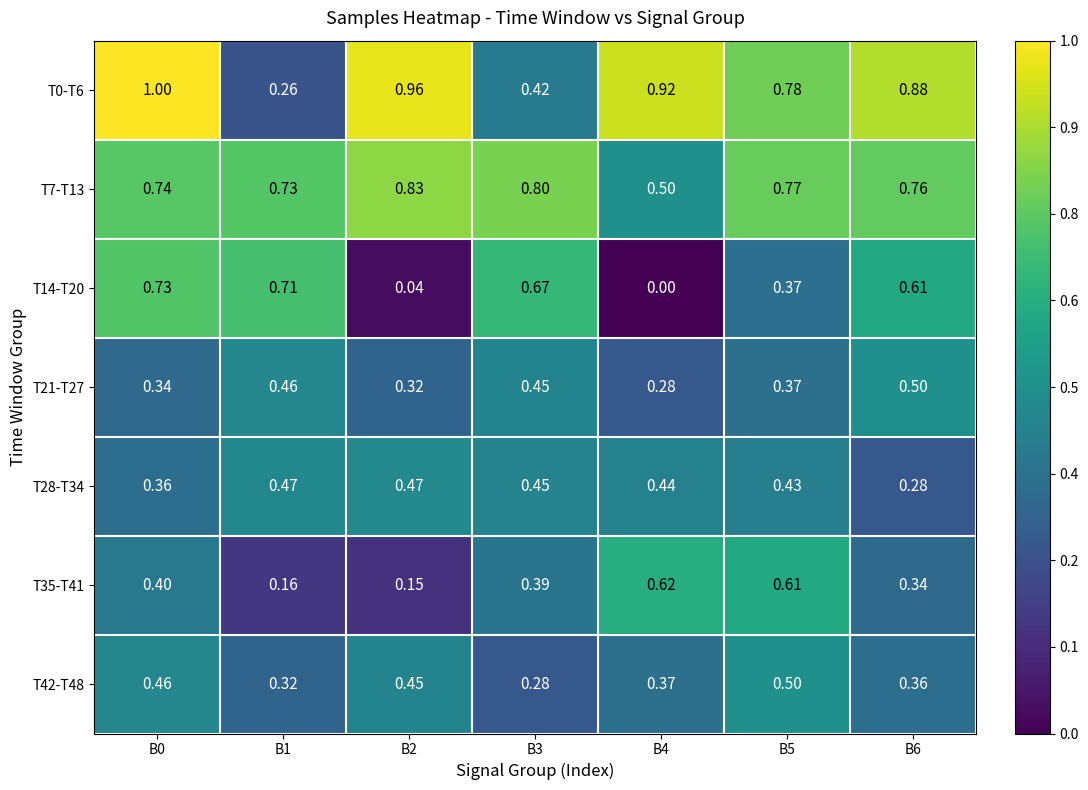

At which category does the chart reach its minimum across all series?

B4